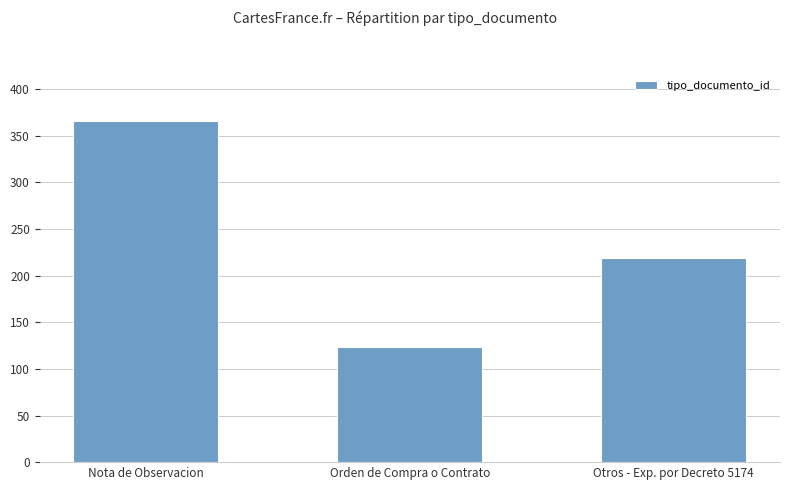

How many data points are less than 219?

1